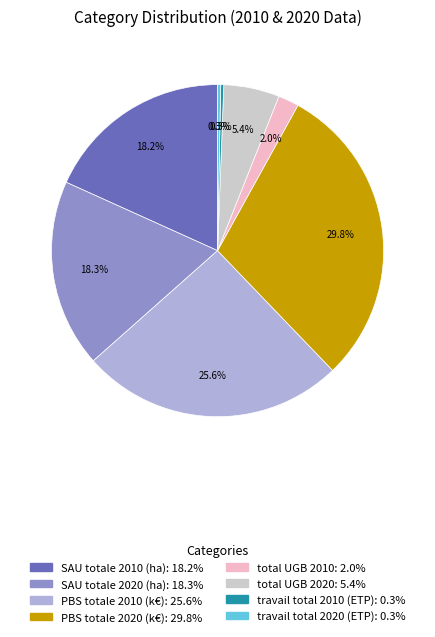

How much of the chart is everything except total UGB 2020?

94.6%